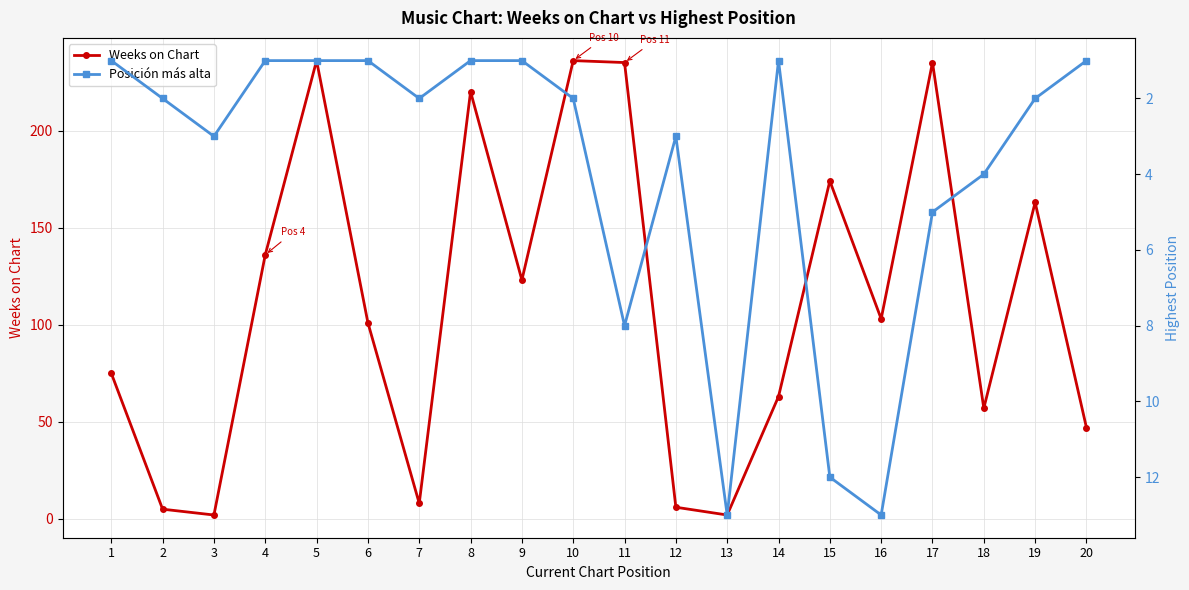

Reading left to right, extract all data points from this chart.

Weeks on Chart: 75	5	2	136	236	101	8	220	123	236	235	6	2	63	174	103	235	57	163	47
Posición más alta: 1	2	3	1	1	1	2	1	1	2	8	3	13	1	12	13	5	4	2	1